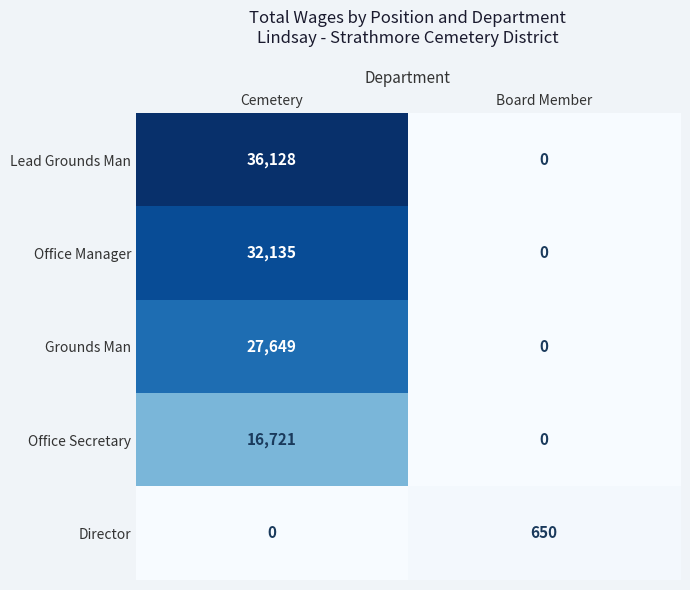

Read the Grounds Man value at Cemetery, to the nearest 10.

27650